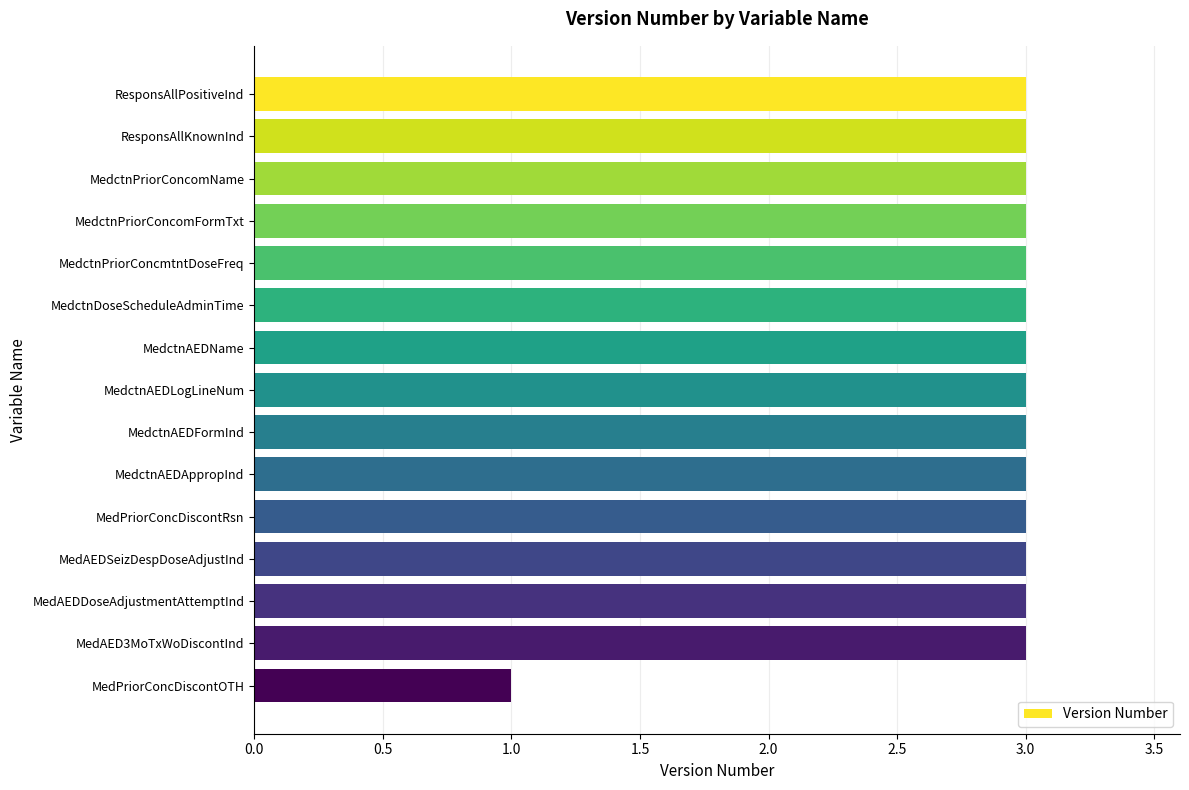

Reading top to bottom, extract all data points from this chart.

ResponsAllPositiveInd=3	ResponsAllKnownInd=3	MedctnPriorConcomName=3	MedctnPriorConcomFormTxt=3	MedctnPriorConcmtntDoseFreq=3	MedctnDoseScheduleAdminTime=3	MedctnAEDName=3	MedctnAEDLogLineNum=3	MedctnAEDFormInd=3	MedctnAEDAppropInd=3	MedPriorConcDiscontRsn=3	MedAEDSeizDespDoseAdjustInd=3	MedAEDDoseAdjustmentAttemptInd=3	MedAED3MoTxWoDiscontInd=3	MedPriorConcDiscontOTH=1